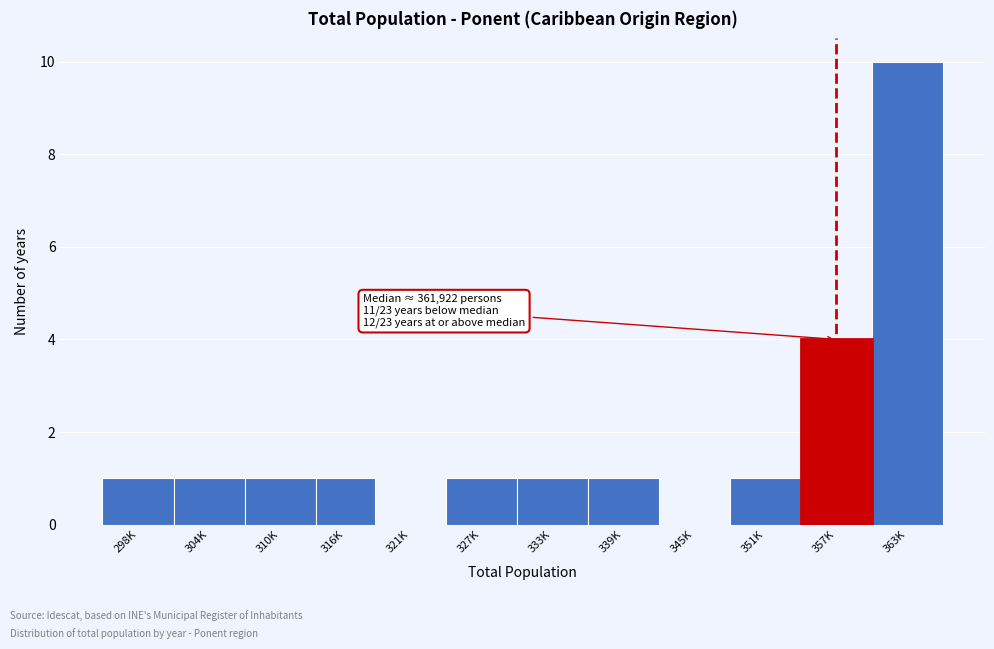

Reading right to left, transcribe all the data shown in this chart.

363K=10	357K=4	351K=1	345K=0	339K=1	333K=1	327K=1	321K=0	316K=1	310K=1	304K=1	298K=1